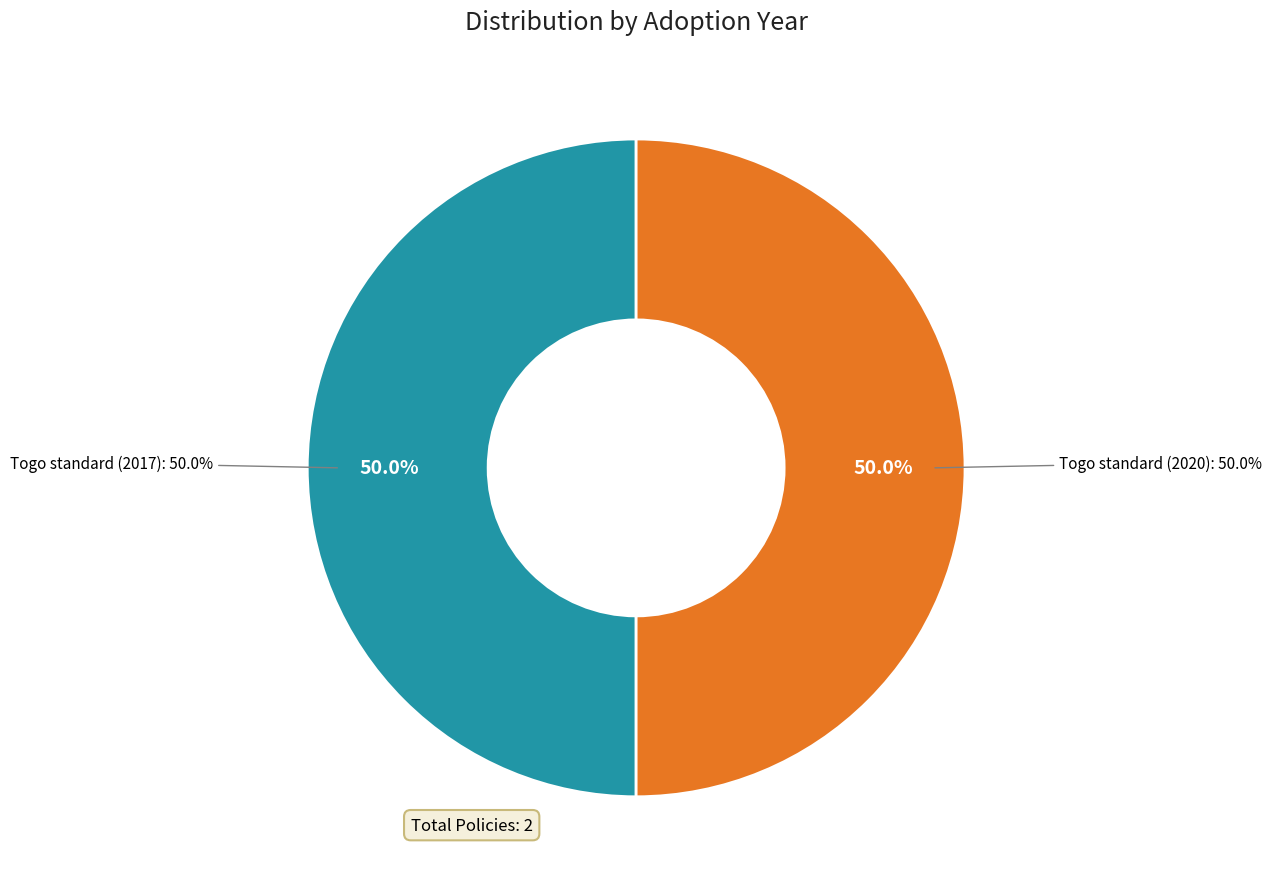

The Togo standard (2017) slice represents 62% of the pie. True or false?

False